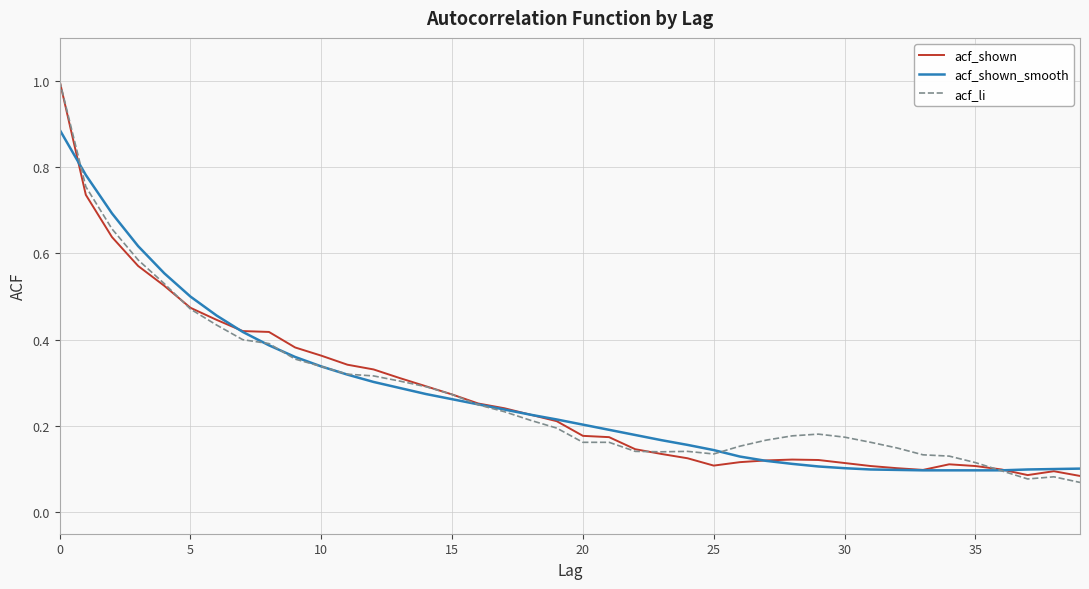

What is the maximum value shown in the chart?

1.0